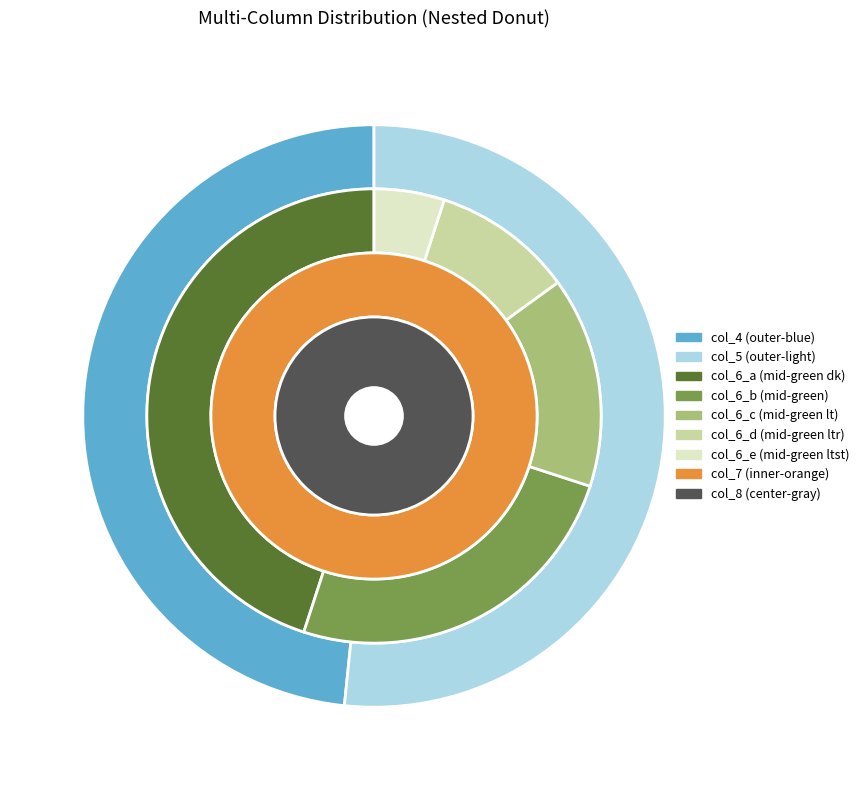

To the nearest percent, what percentage of the pie is 39?

1%